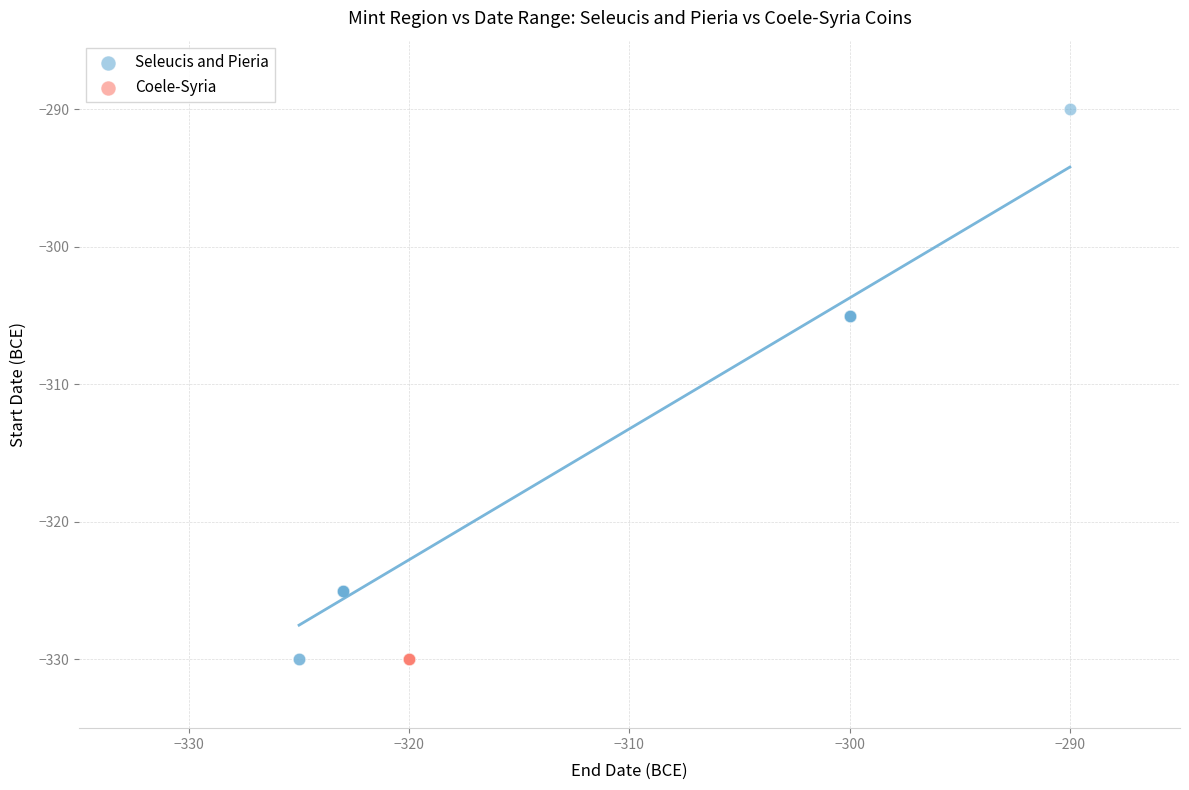

Which series reaches the maximum Y coordinate?

Seleucis and Pieria